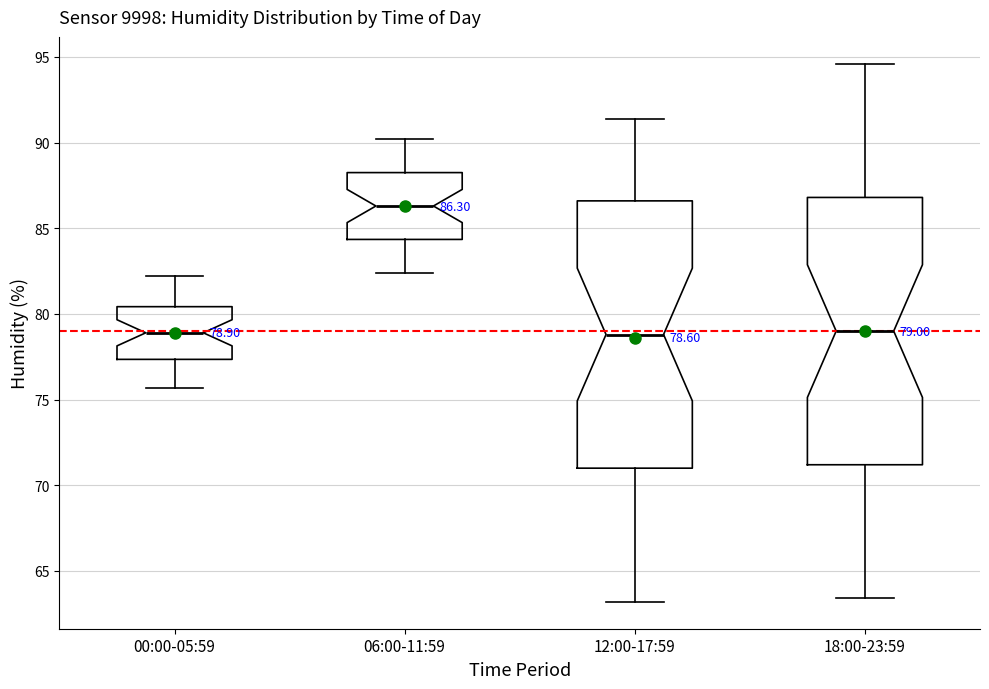

Which box has the highest median line?

06:00-11:59